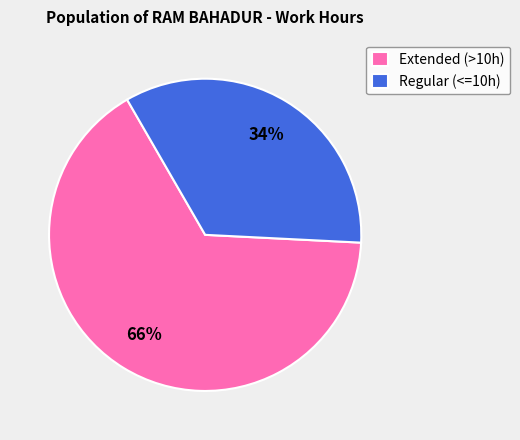

Is there a majority slice in this chart?

Yes